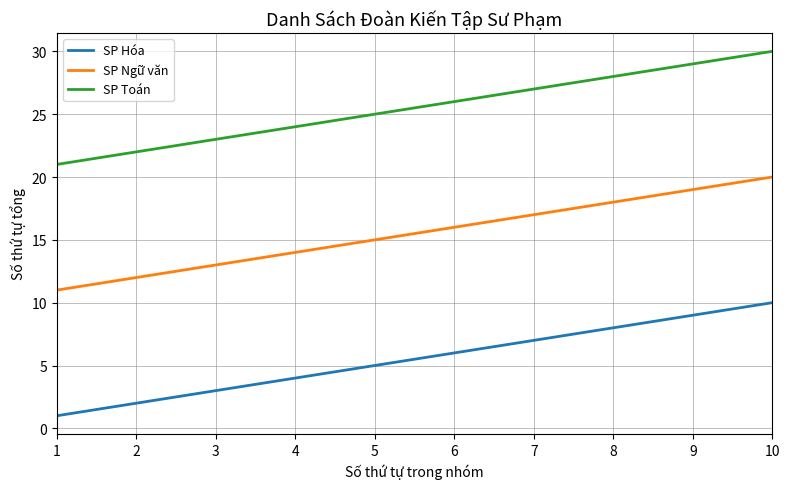

Rank the series at 1 from highest to lowest value.

SP Toán, SP Ngữ văn, SP Hóa